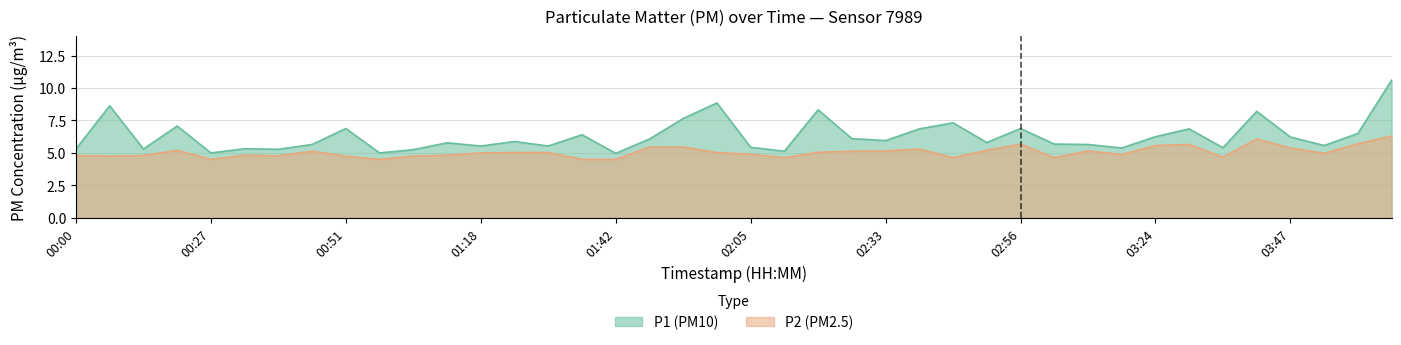

Is the value of P1 at 00:15 greater than the value of P2 at 01:59?

Yes